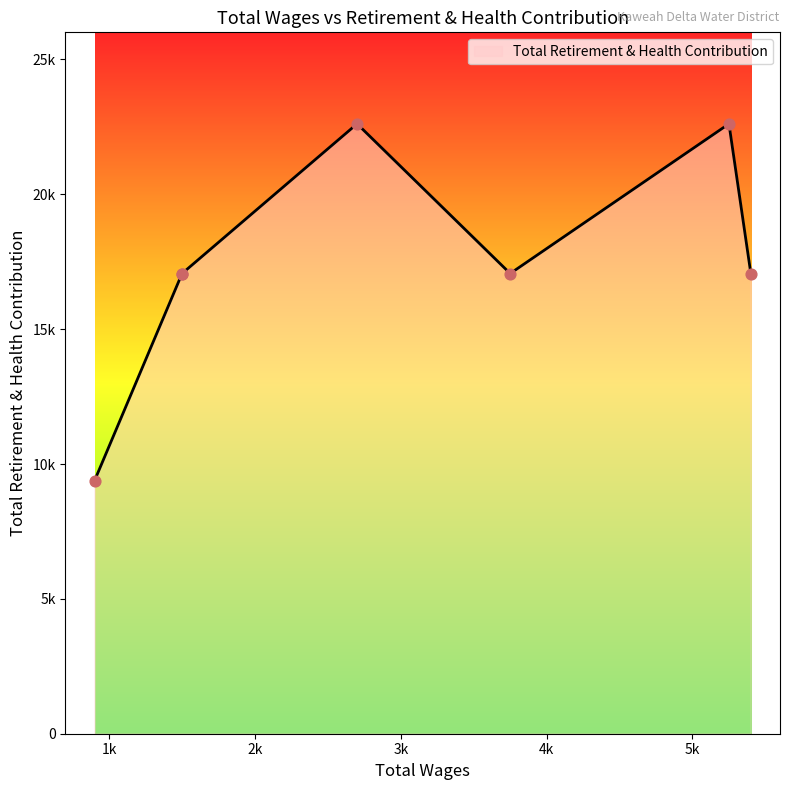

Which has a higher value, 5400.0 or 3750.0?

5400.0